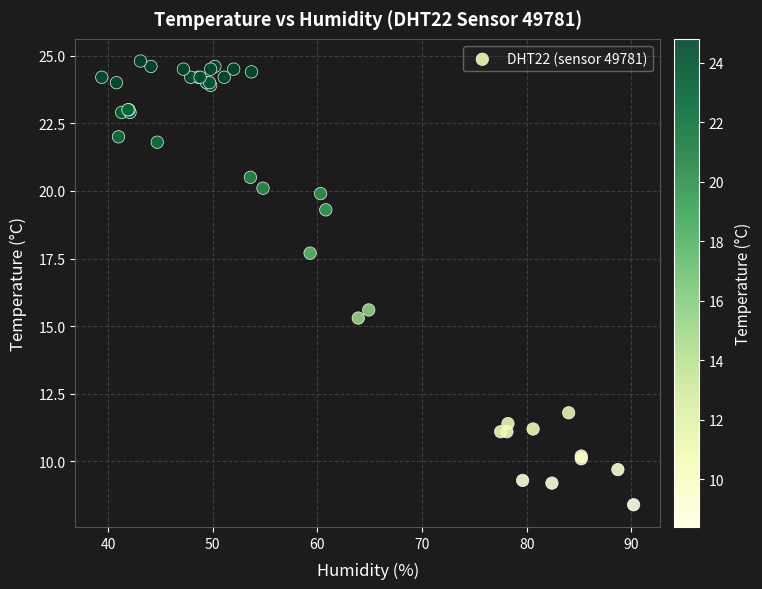

What Y value in the scatter plot is closest to 16?

15.6